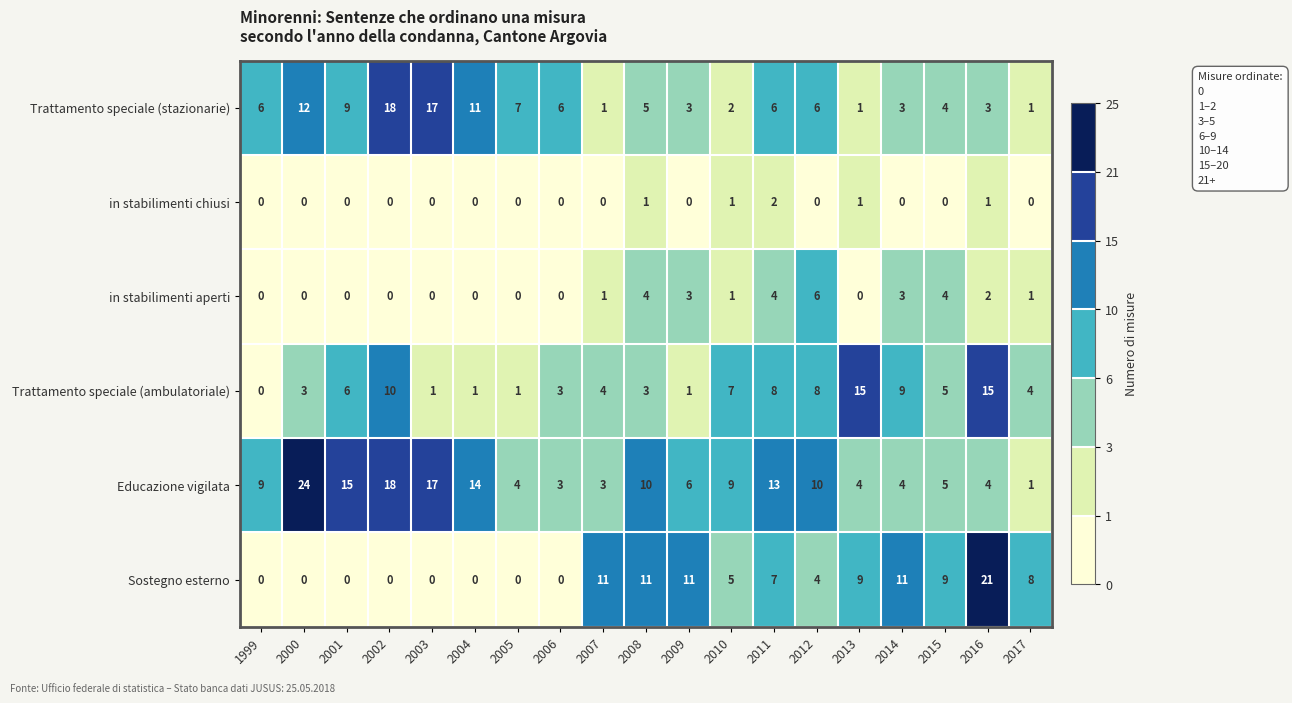

What is the total value across all series at 2015?

27